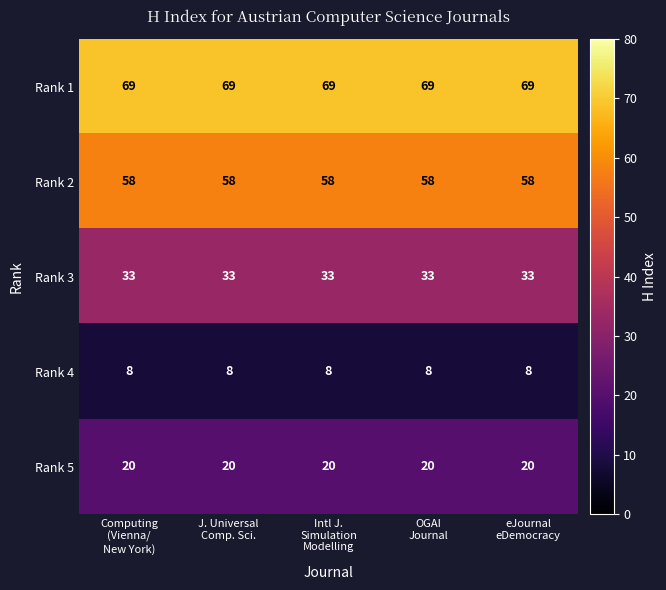

Rank the series at Intl J.
Simulation
Modelling from highest to lowest value.

Rank 1, Rank 2, Rank 3, Rank 5, Rank 4